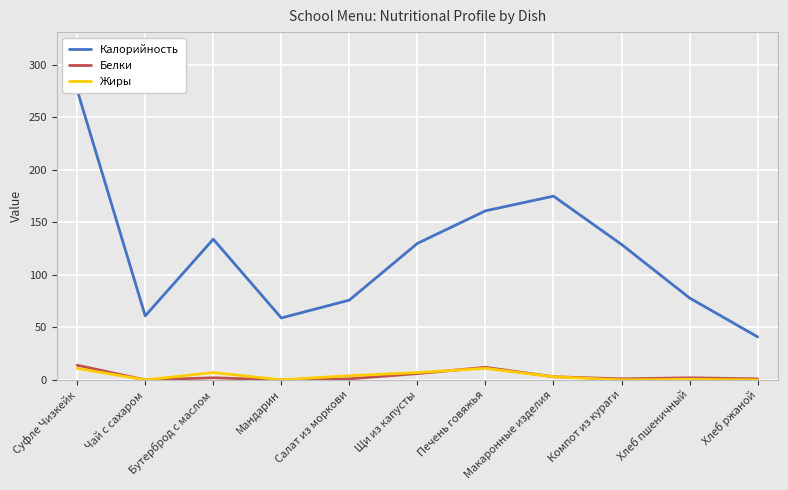

At how many categories does at least one series exceed 257?

1